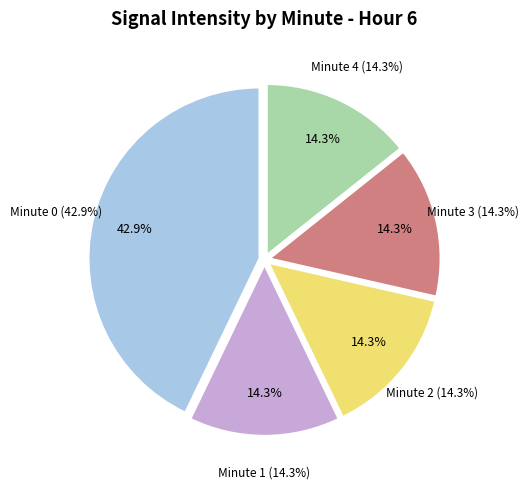

How many segments does this pie chart have?

5